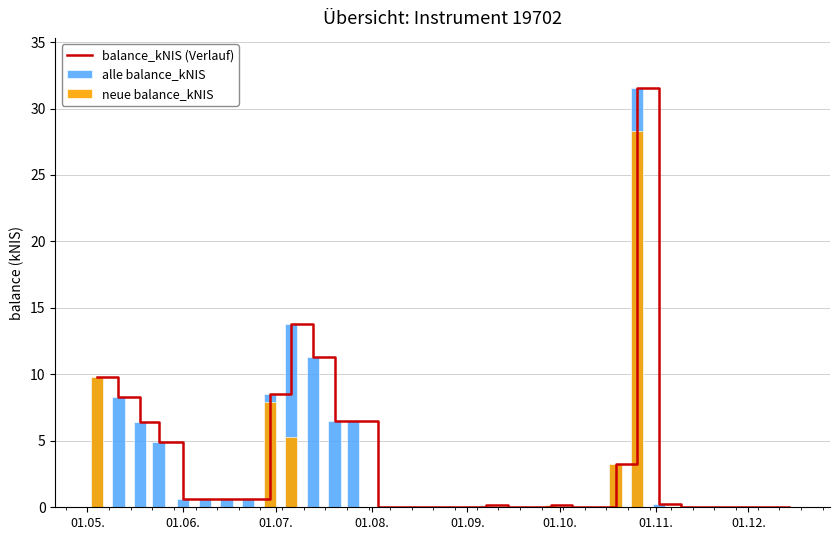

At which label does neue balance_kNIS reach its minimum?

01.06.